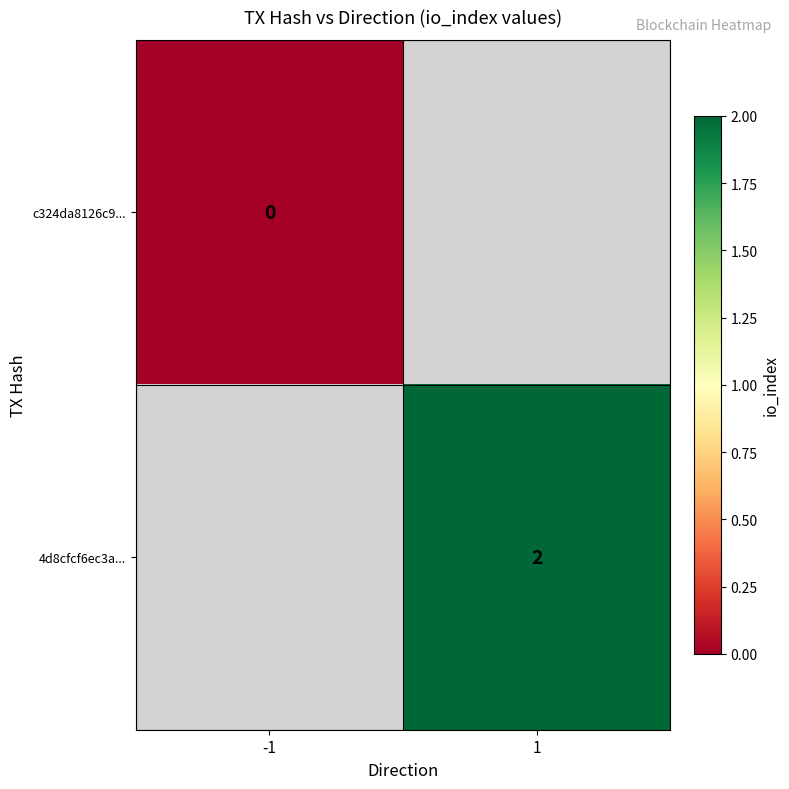

The value of 4d8cfcf6ec3a... at 1 is 2. True or false?

True